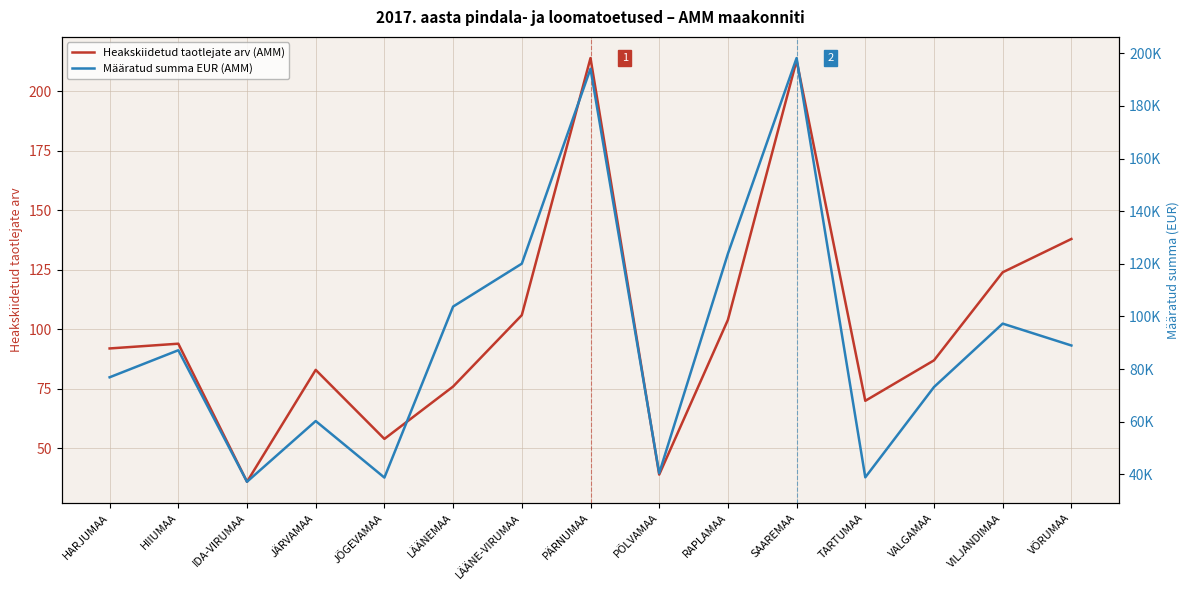

What are all the series names shown in the legend?

Heakskiidetud taotlejate arv (AMM), Määratud summa EUR (AMM)